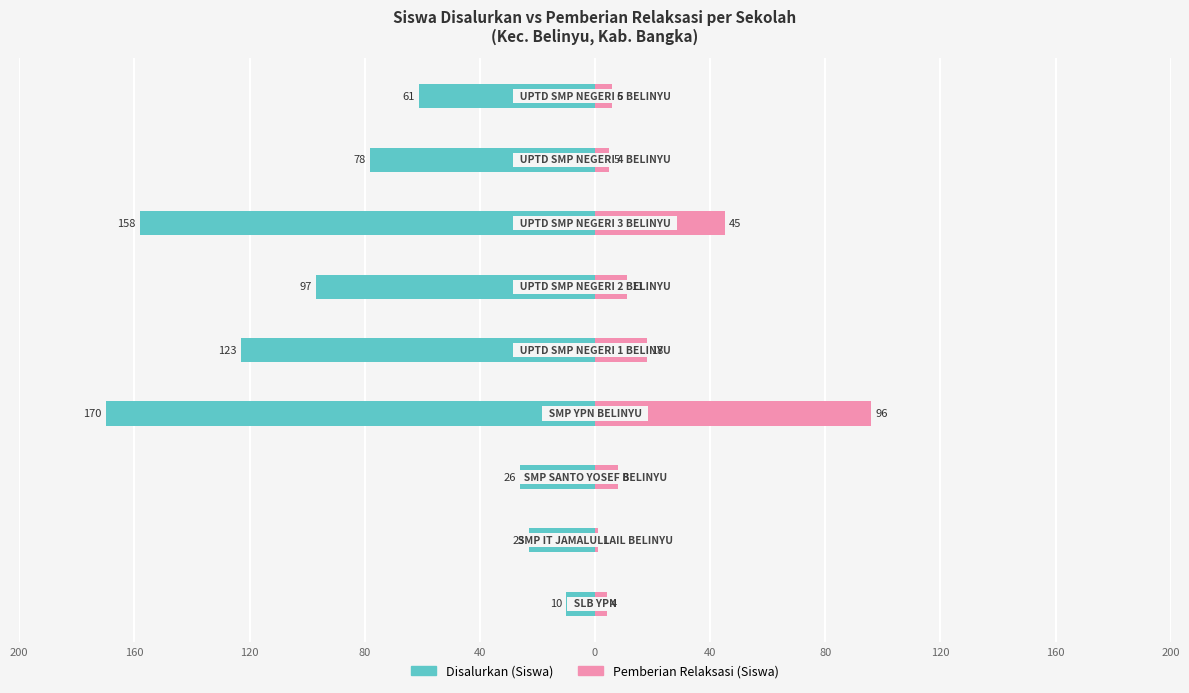

Which series has the largest range (max minus min)?

Disalurkan (Siswa)